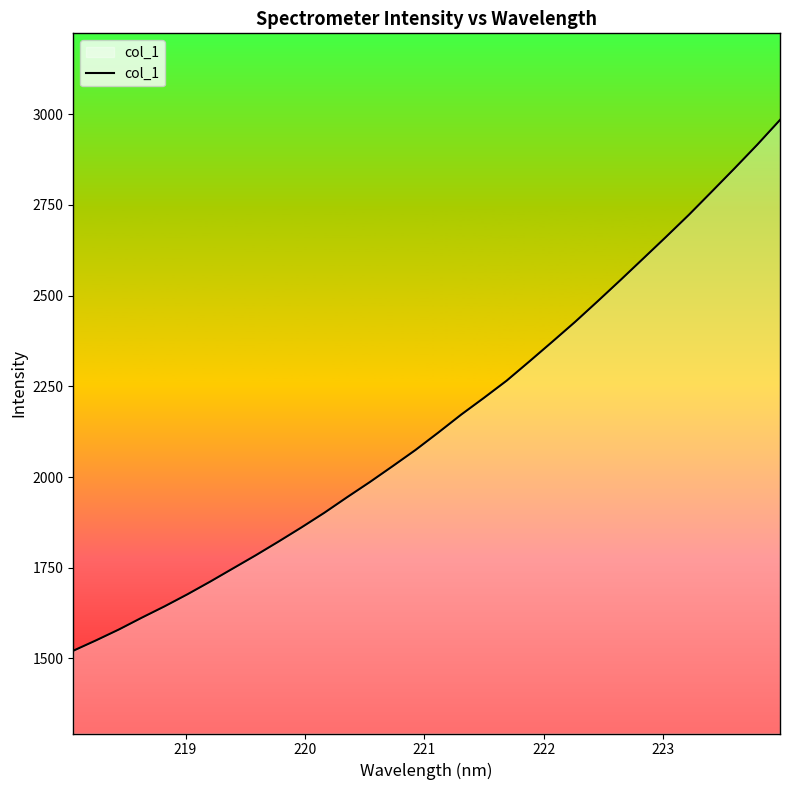

True or false: there are more than 2 points higher than both neighbors.

False